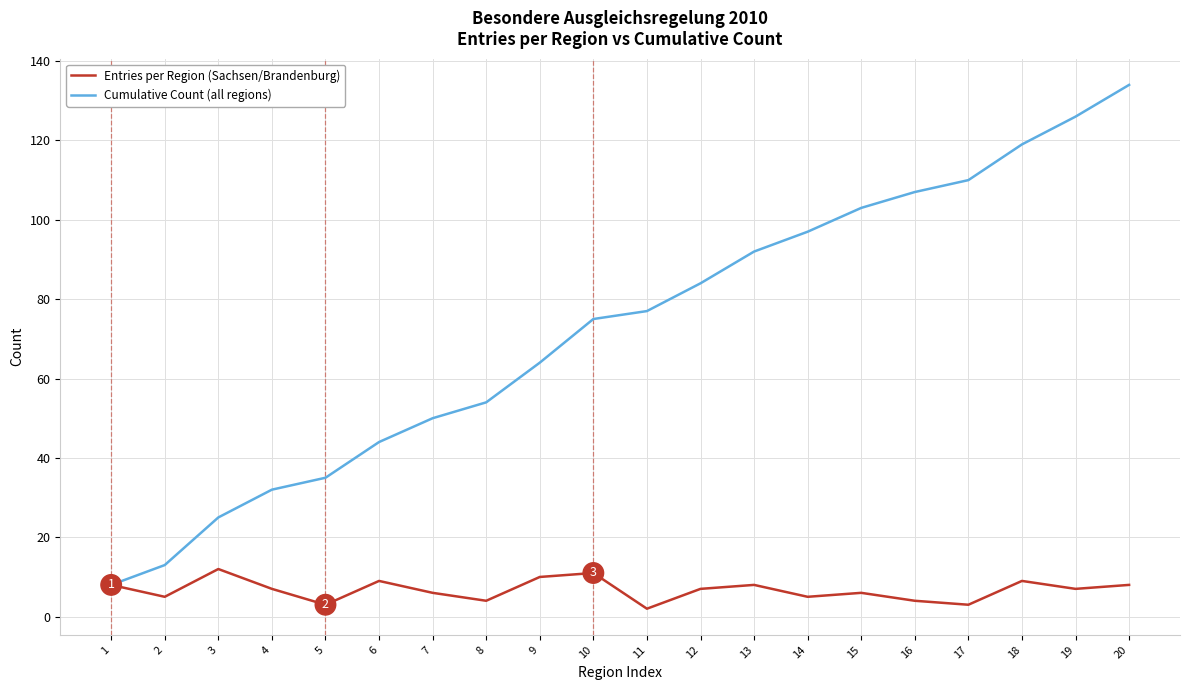

True or false: Entries per Region (Sachsen/Brandenburg) has a value of 4 at 8.

True